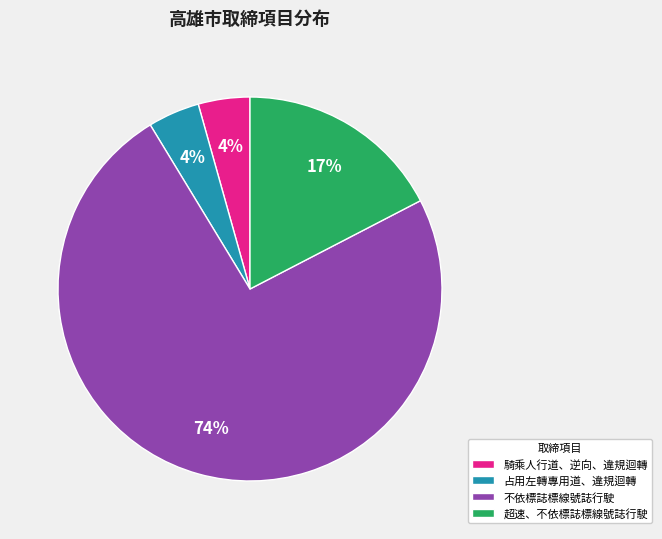

What is the largest slice in the pie chart?

不依標誌標線號誌行駛